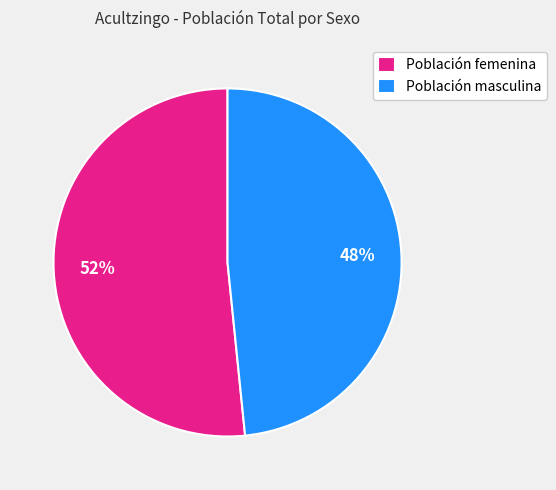

How many slices are in this pie chart?

2